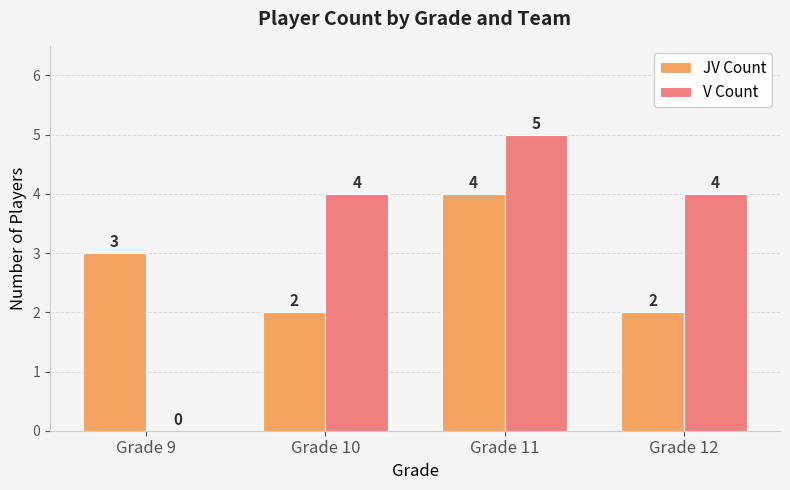

How many categories are shown in the chart?

4